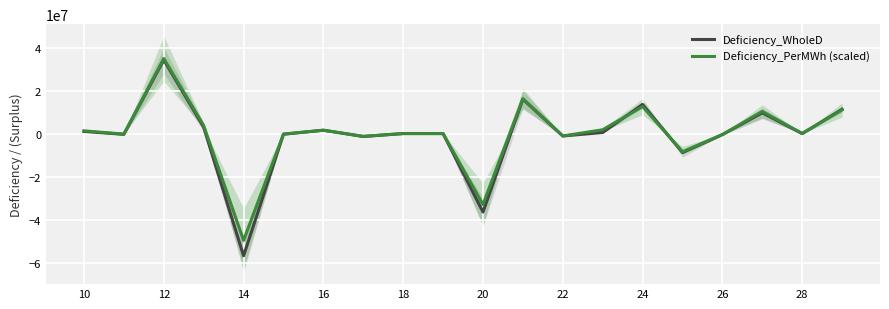

Is it true that Deficiency_WholeD equals -1049721.8 at 22?

True